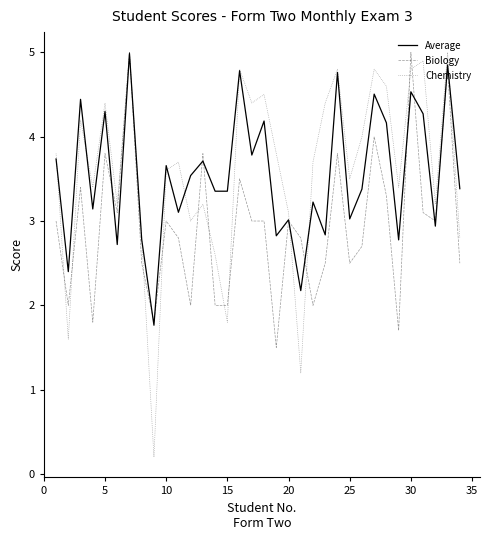

What is the highest value of the Average series?

5.0